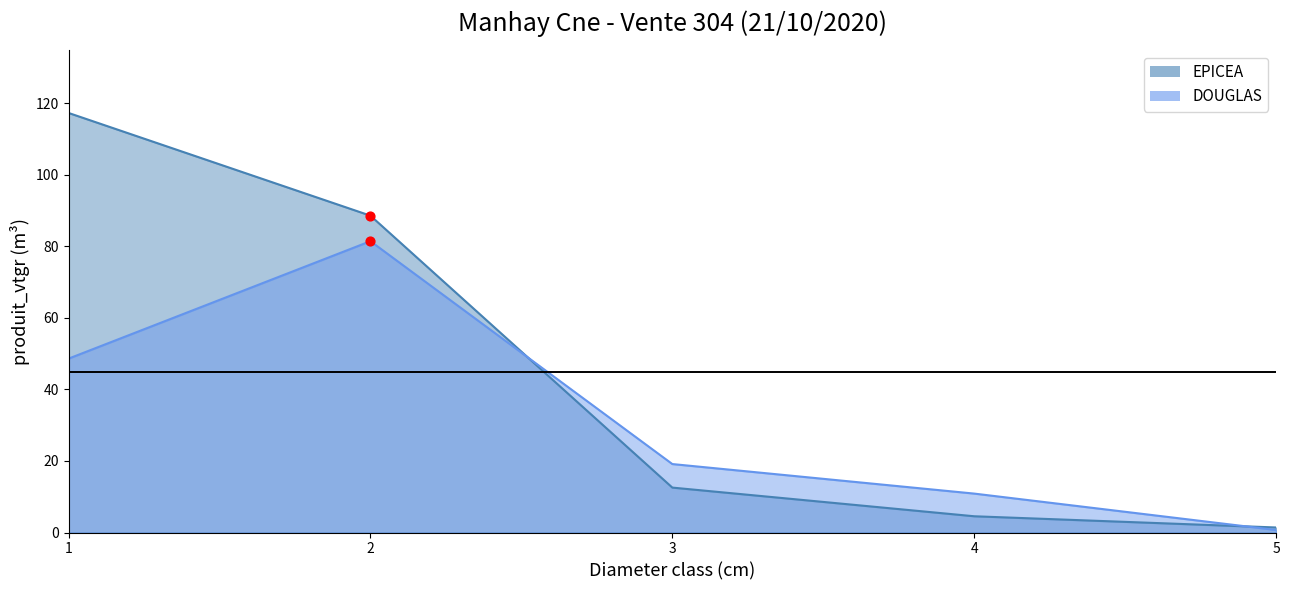

Is the value of EPICEA at 1 greater than the value of DOUGLAS at 3?

Yes